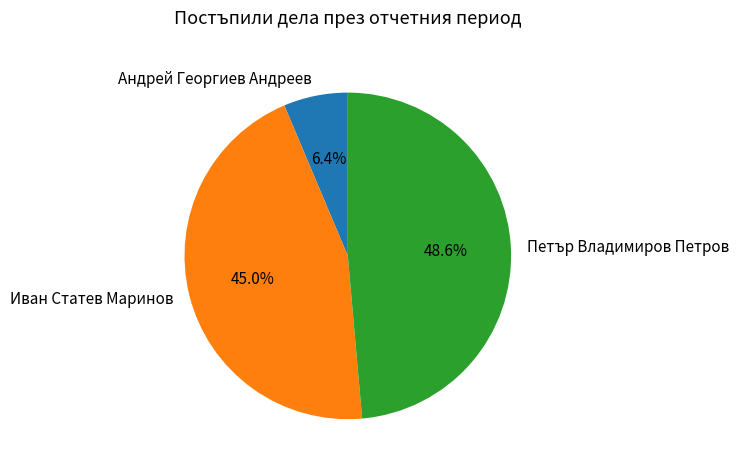

To the nearest percent, what is the difference between the largest and smallest slice percentages?

42%